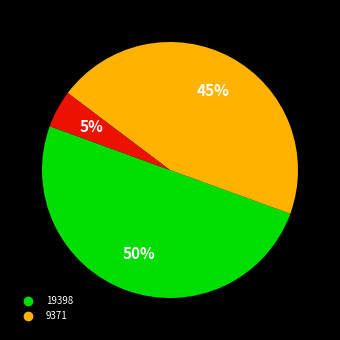

To the nearest percent, what is the difference between the largest and smallest slice percentages?

45%